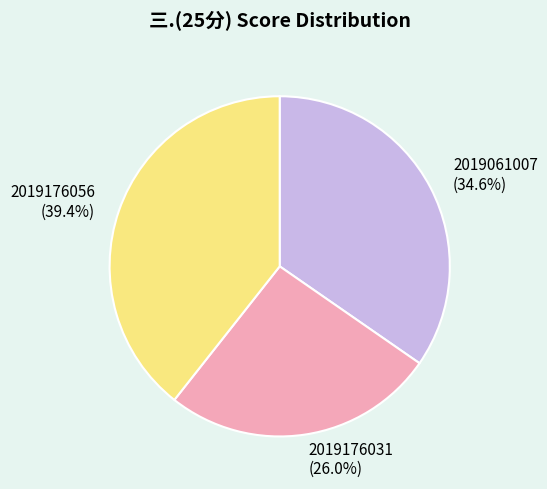

Is the sum of 2019176056 and 2019061007 greater than half?

Yes